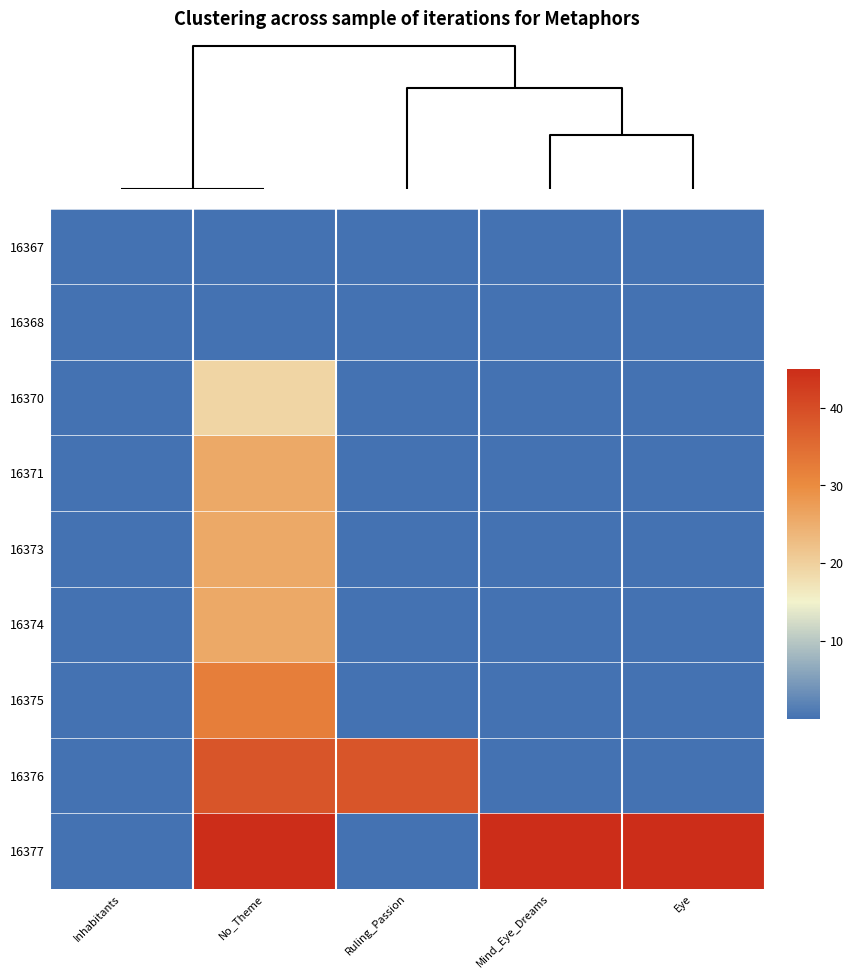

Reading right to left, list all the values displayed in this chart.

16367: Eye=0.0	Mind_Eye_Dreams=0.0	Ruling_Passion=-39786.4	No_Theme=0.0	Inhabitants=0.0
16368: Eye=0.0	Mind_Eye_Dreams=-39786.4	Ruling_Passion=-39786.4	No_Theme=0.0	Inhabitants=0.0
16370: Eye=-39786.4	Mind_Eye_Dreams=-39786.4	Ruling_Passion=-39786.4	No_Theme=19.3	Inhabitants=0.0
16371: Eye=-39786.4	Mind_Eye_Dreams=-39786.4	Ruling_Passion=-39786.4	No_Theme=25.7	Inhabitants=0.0
16373: Eye=-39786.4	Mind_Eye_Dreams=-39786.4	Ruling_Passion=-39786.4	No_Theme=25.7	Inhabitants=0.0
16374: Eye=-39786.4	Mind_Eye_Dreams=-39786.4	Ruling_Passion=-39786.4	No_Theme=25.7	Inhabitants=0.0
16375: Eye=-39786.4	Mind_Eye_Dreams=-39786.4	Ruling_Passion=-39786.4	No_Theme=32.1	Inhabitants=0.0
16376: Eye=-39786.4	Mind_Eye_Dreams=-39786.4	Ruling_Passion=38.6	No_Theme=38.6	Inhabitants=0.0
16377: Eye=45.0	Mind_Eye_Dreams=45.0	Ruling_Passion=-39786.4	No_Theme=45.0	Inhabitants=0.0